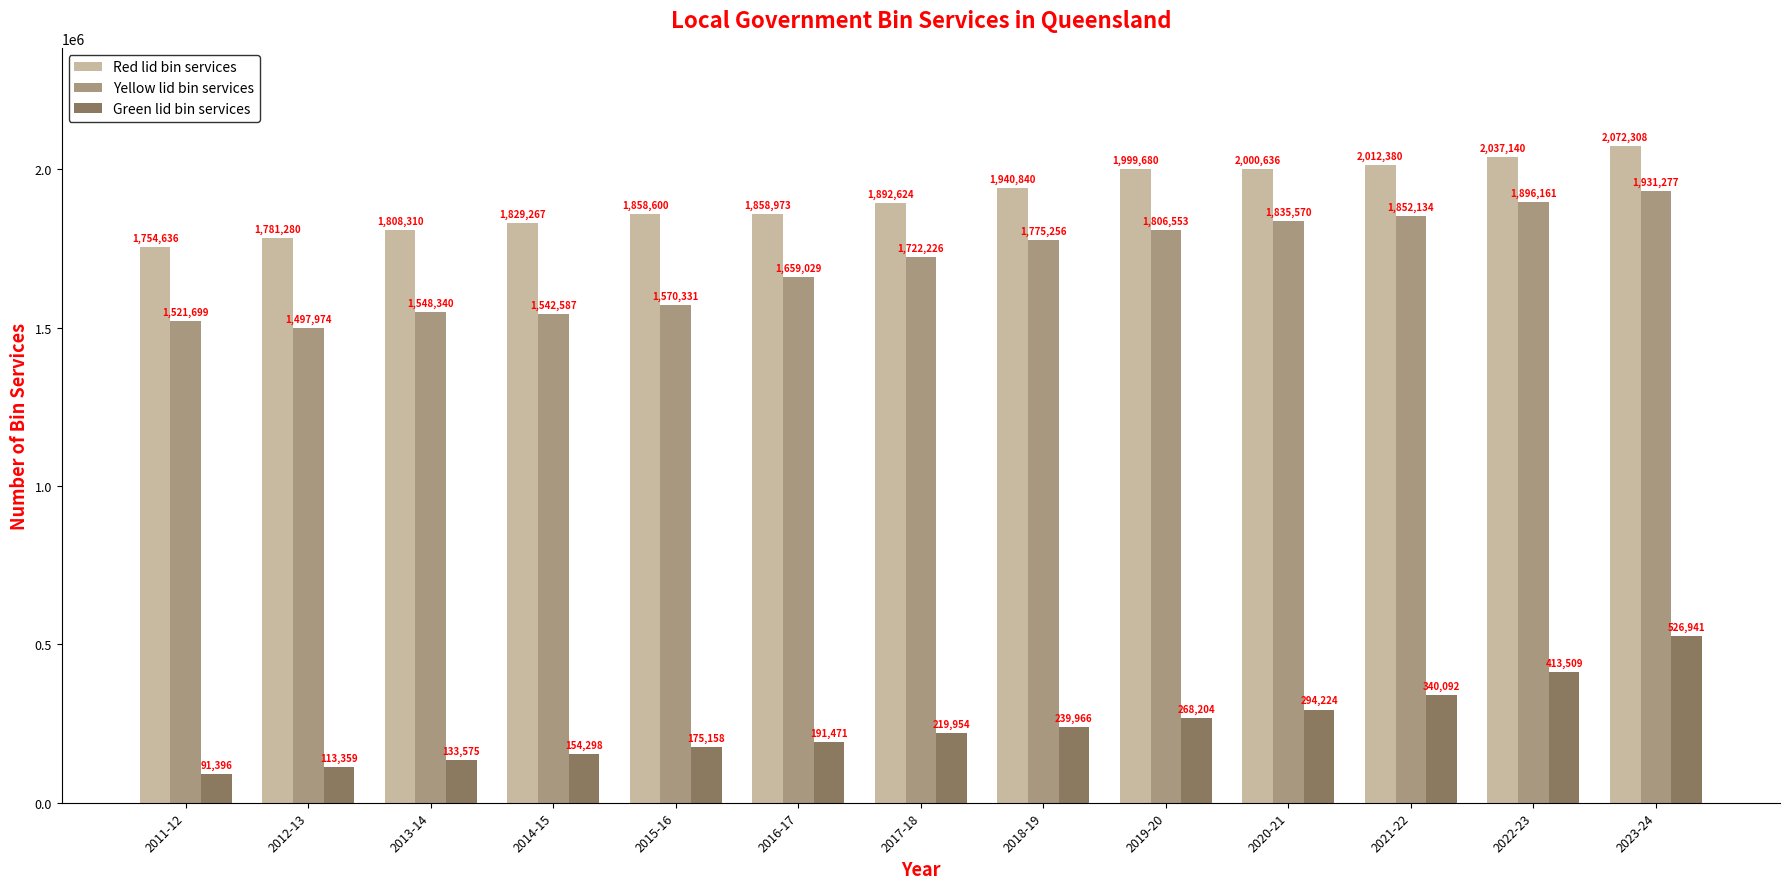

Which label corresponds to the smallest value in the chart?

2011-12